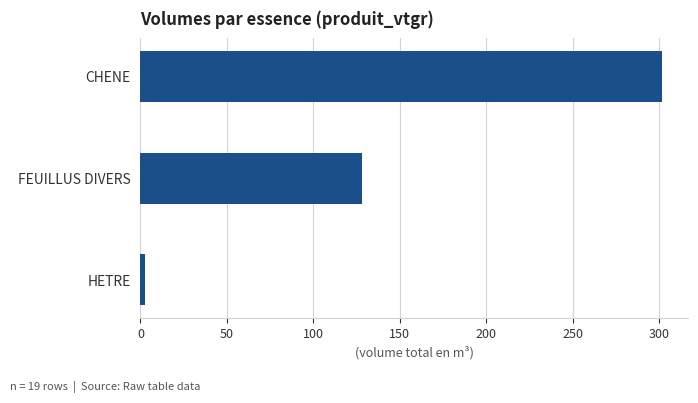

Reading bottom to top, transcribe all the data shown in this chart.

2.4	128.4	301.6